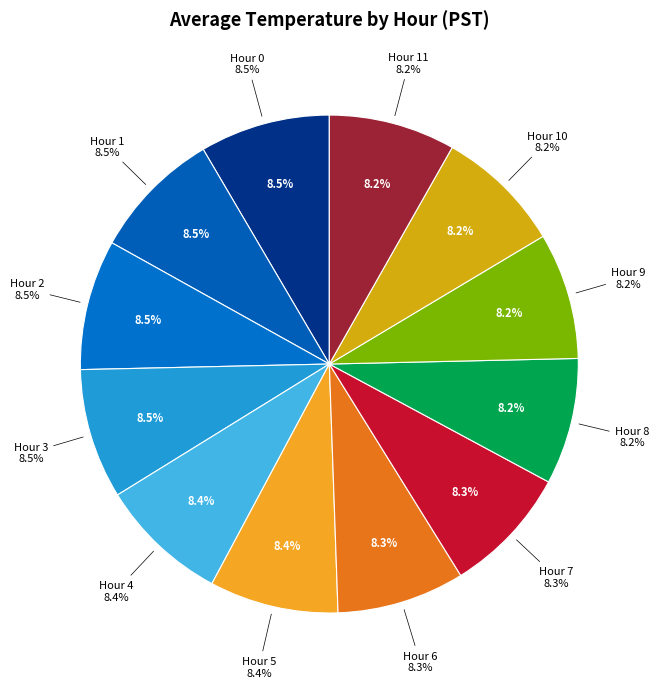

Count the number of slices in the pie.

12